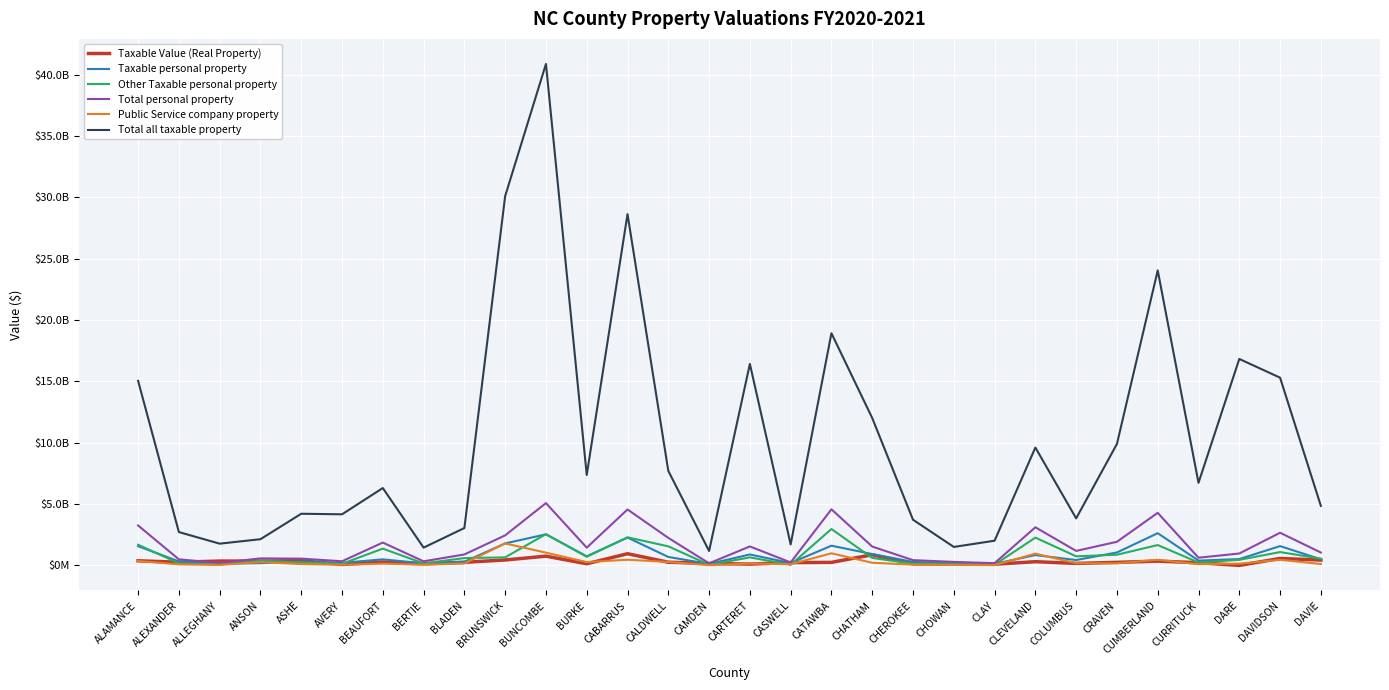

Which series has the largest total across all categories?

Total all taxable property